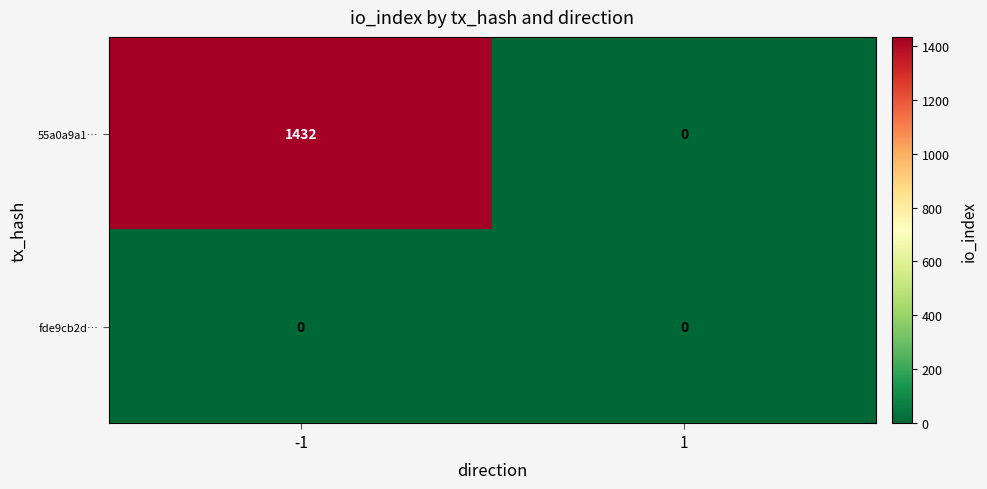

Reading left to right, extract all data points from this chart.

55a0a9a1…: 1432	0
fde9cb2d…: 0	0